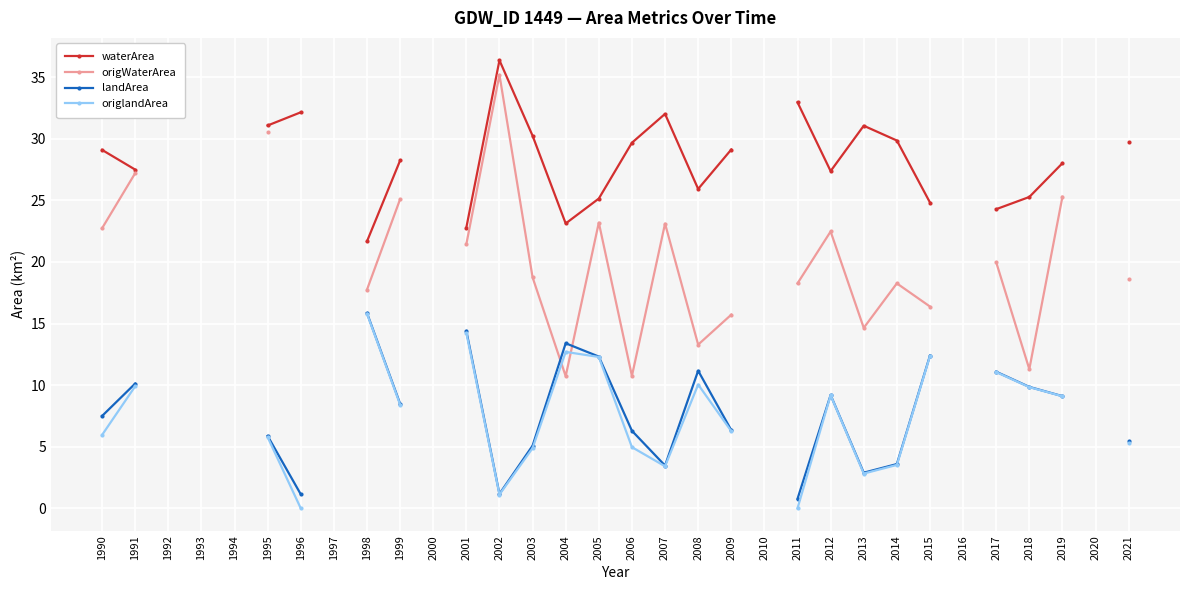

What is the value of the waterArea point at the 24th from the left?

31.1